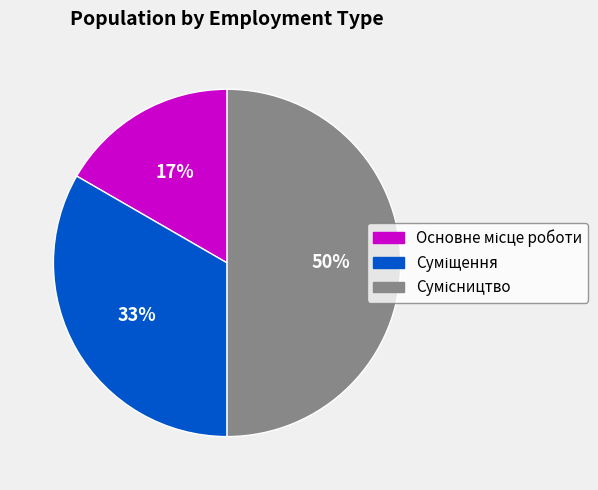

To the nearest percent, what is the difference between the largest and smallest slice percentages?

33%